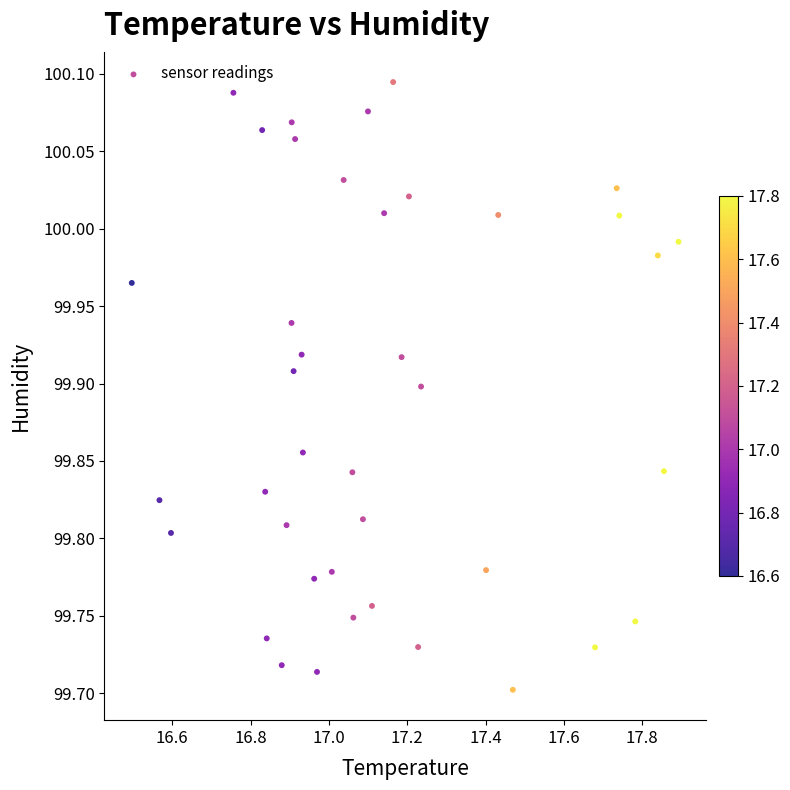

What is the range of X values (max minus min)?

1.4